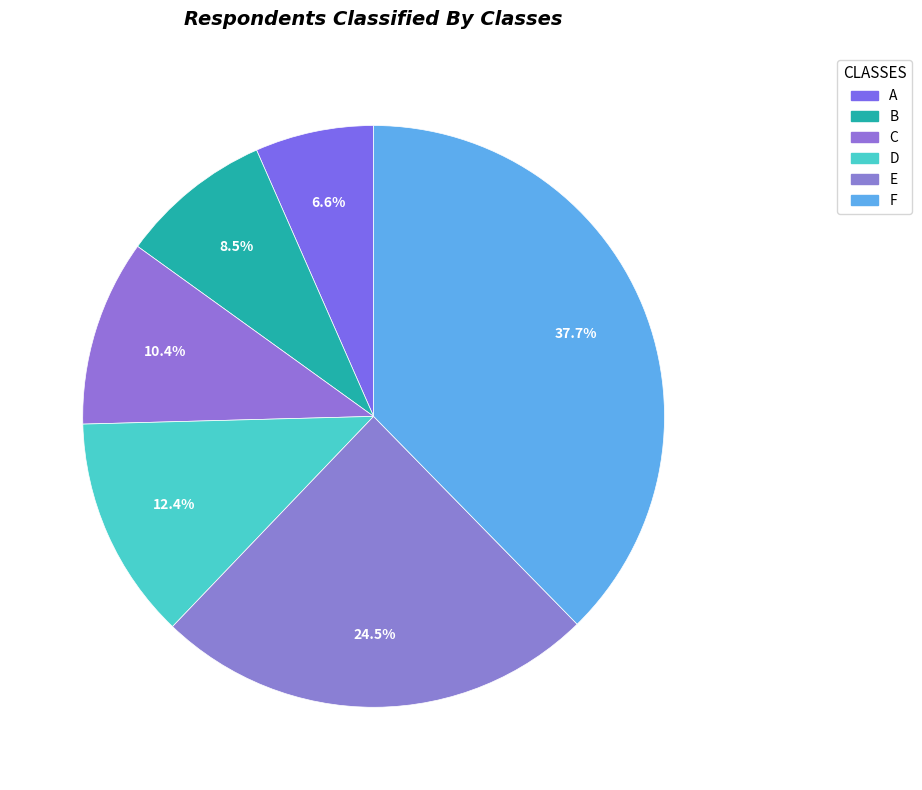

To the nearest percent, what is the difference between the D and B slice percentages?

4%